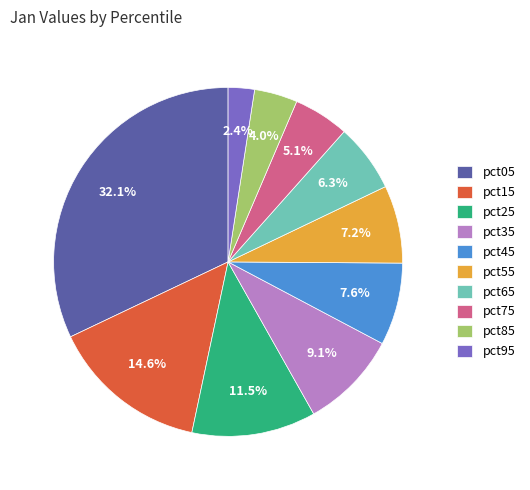

Combined, do pct45 and pct75 account for over 50%?

No